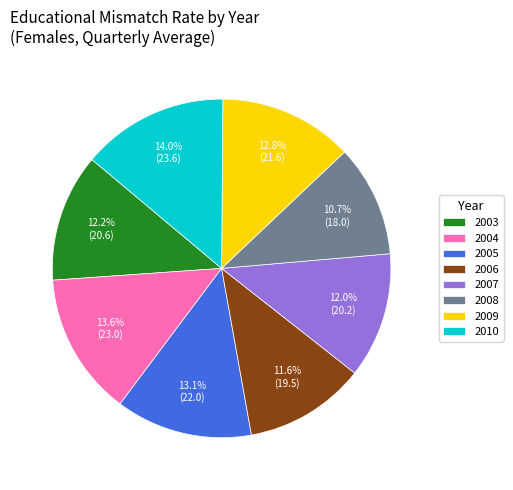

What percentage is NOT represented by 2004?

86.4%